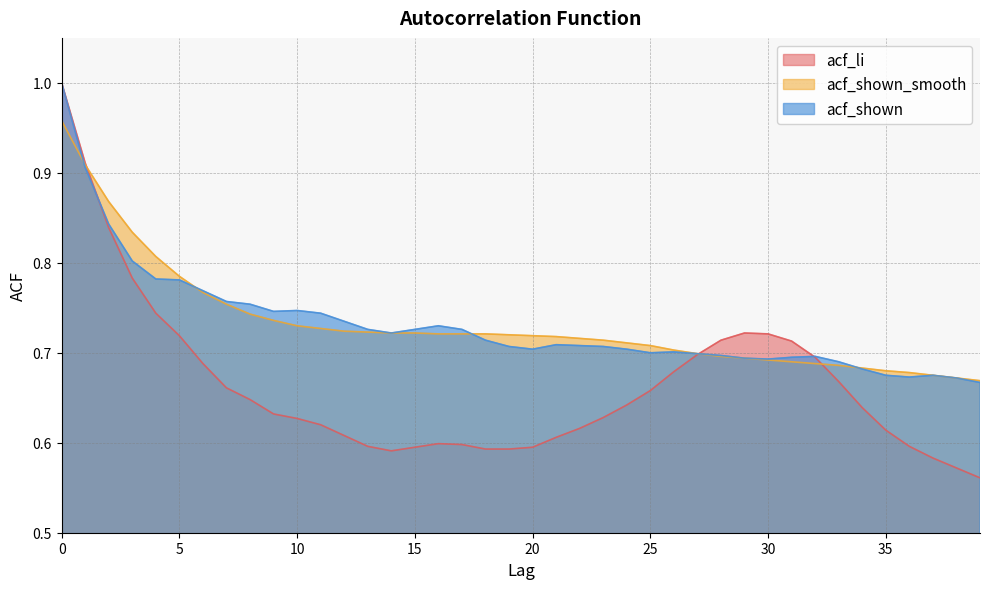

How many interior local valleys does the acf_li series have?

1